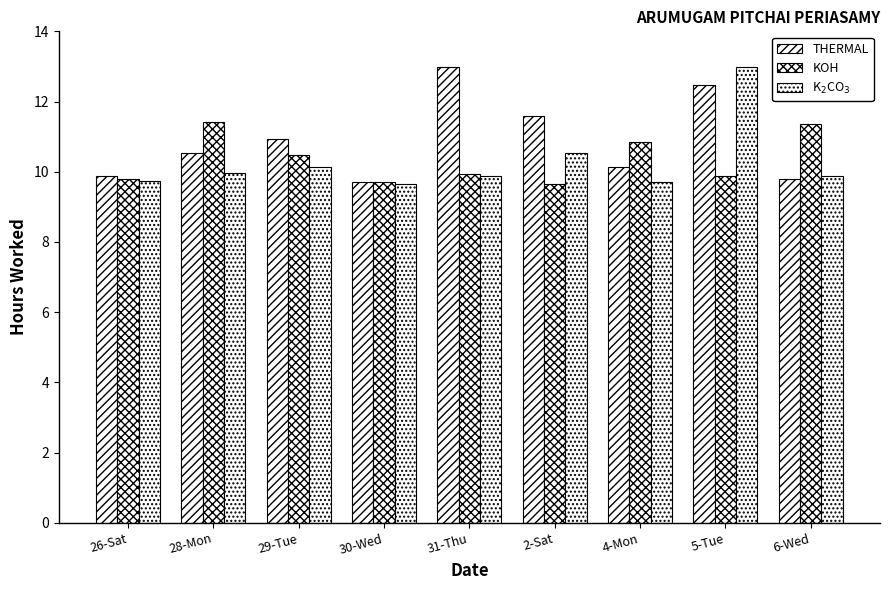

Is the value of THERMAL at 6-Wed greater than the value of K$_2$CO$_3$ at 30-Wed?

Yes